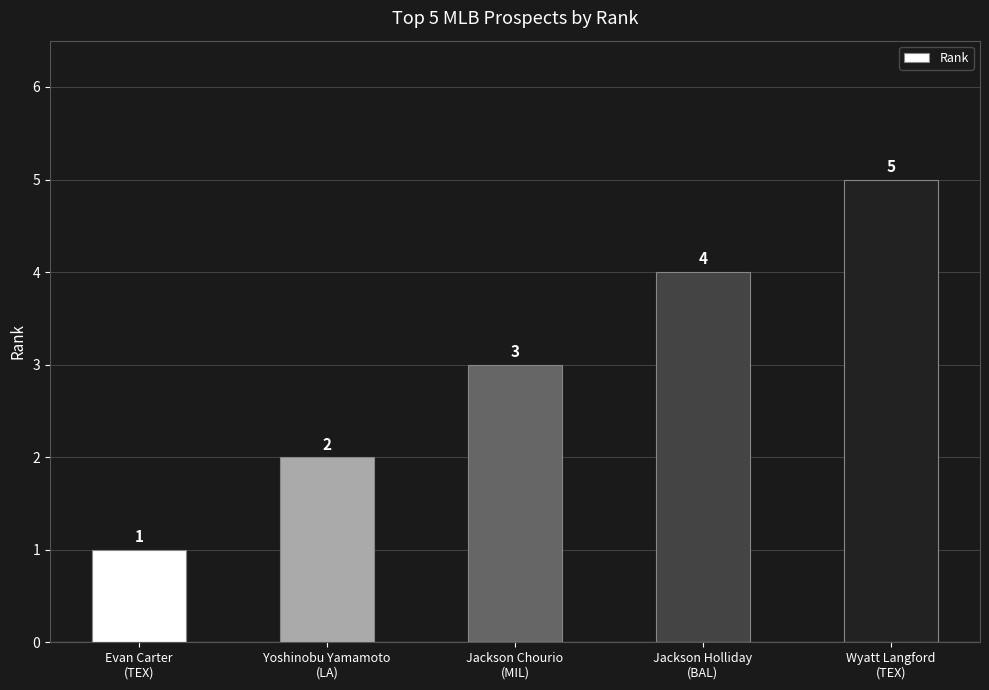

Reading left to right, transcribe all the data shown in this chart.

Evan Carter
(TEX)=1	Yoshinobu Yamamoto
(LA)=2	Jackson Chourio
(MIL)=3	Jackson Holliday
(BAL)=4	Wyatt Langford
(TEX)=5